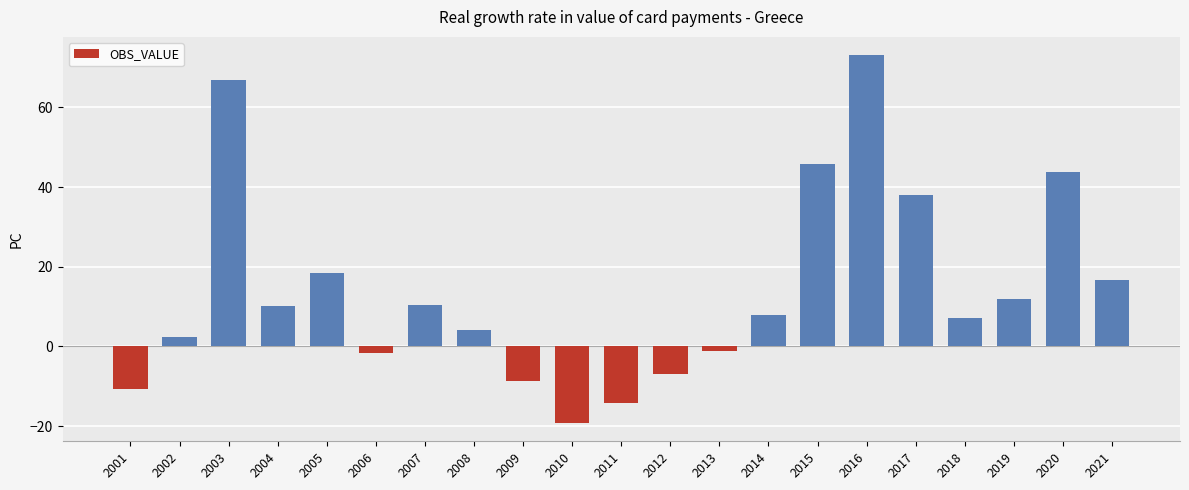

What is the sum of all values?

294.2